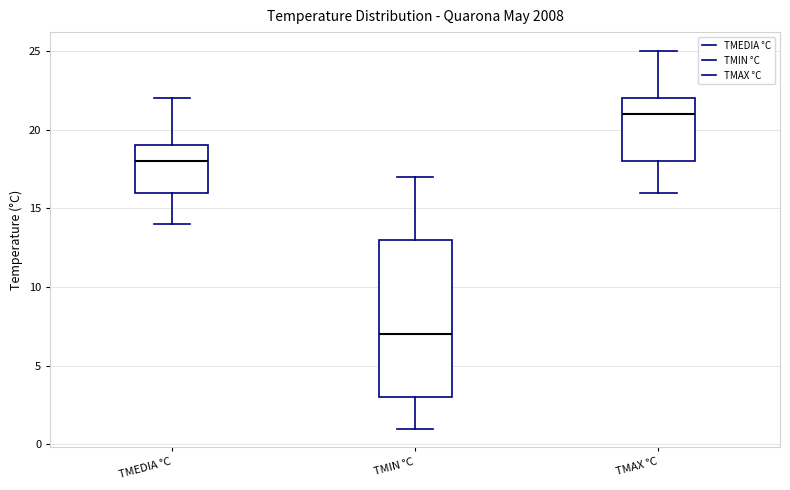

Reading left to right, transcribe this box plot: for each box, give where its median line is, the range the box spans, and where its two whiskers end, as read against the y-axis. The values are not printed on the chart, so give them approximately, as read against the axis.

TMEDIA °C: median 18, box 16 to 19, whiskers 14 to 22
TMIN °C: median 7, box 3 to 13, whiskers 1 to 17
TMAX °C: median 21, box 18 to 22, whiskers 16 to 25